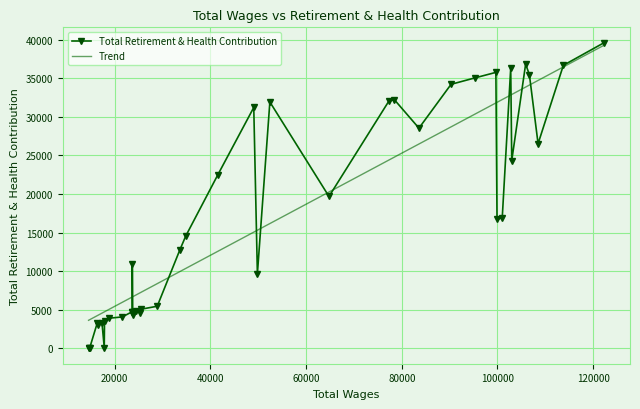

What is the highest value of the Total Retirement & Health Contribution series?

39617